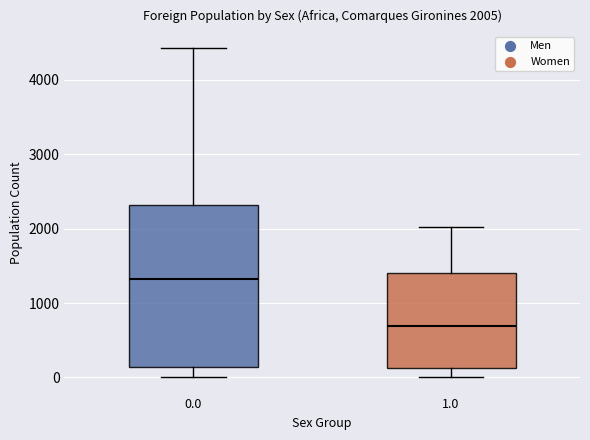

Which box's median line is the highest?

0.0